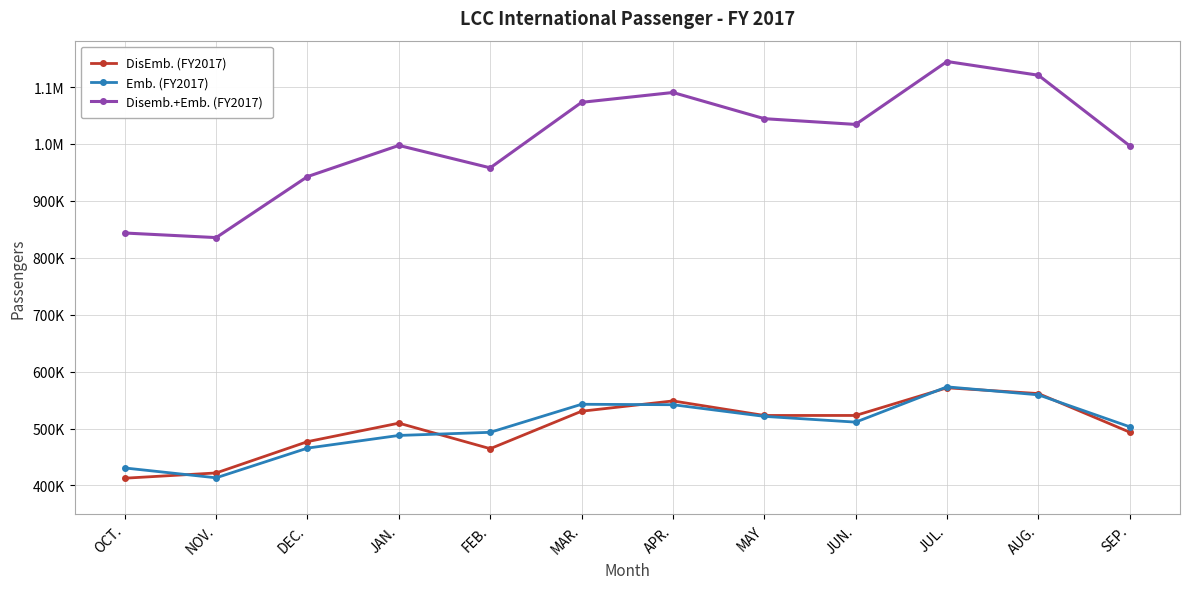

What are all the series names shown in the legend?

DisEmb. (FY2017), Emb. (FY2017), Disemb.+Emb. (FY2017)